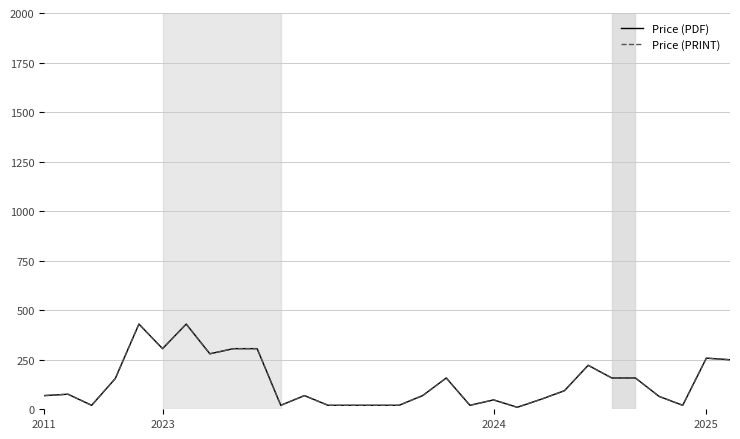

Is this an area chart (filled region under the line)?

No